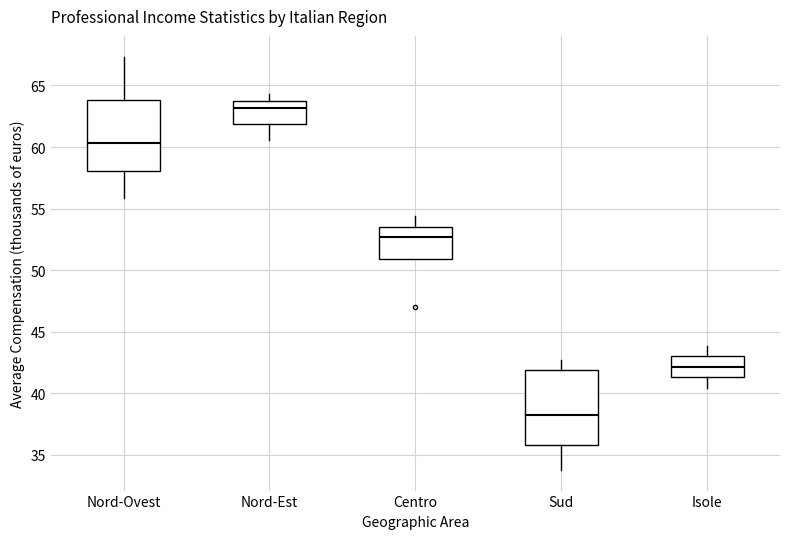

Which box's median line is the lowest?

Sud